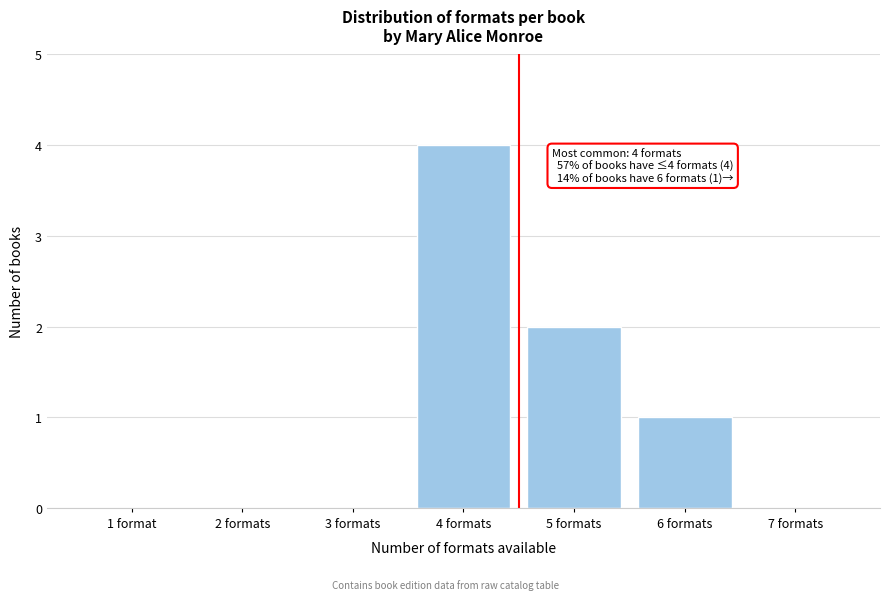

Reading left to right, transcribe all the data shown in this chart.

1 format=0	2 formats=0	3 formats=0	4 formats=4	5 formats=2	6 formats=1	7 formats=0